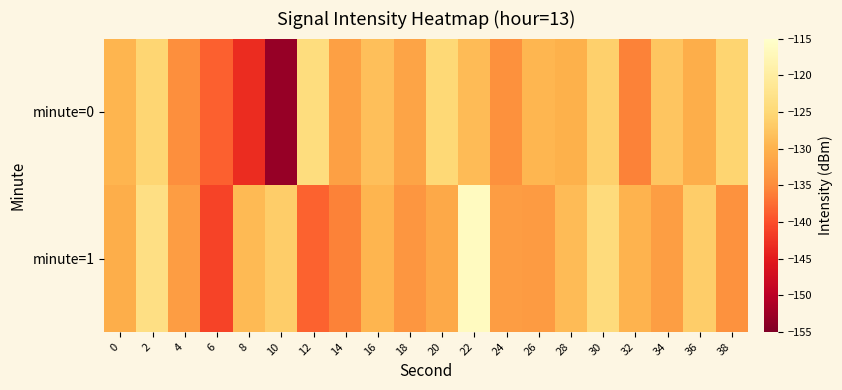

What is the total value across all series at 22?

-245.2